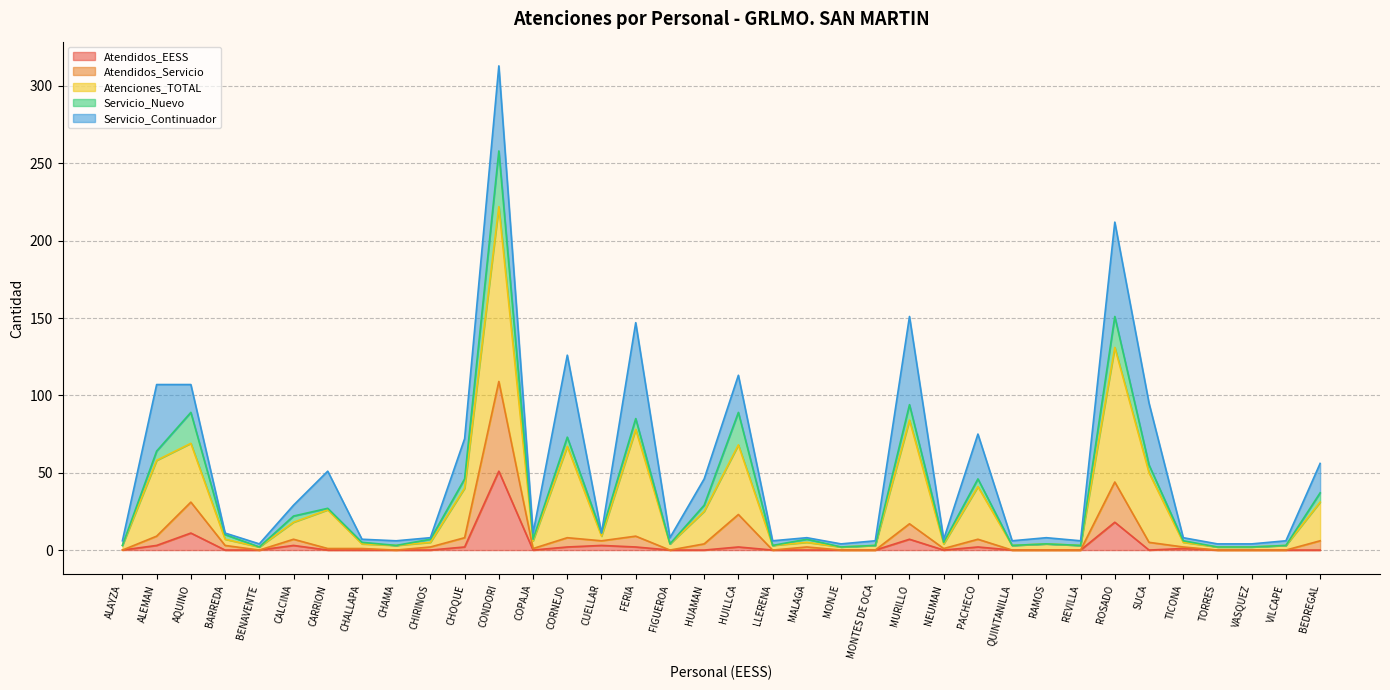

Which series has the largest range (max minus min)?

Atenciones_TOTAL